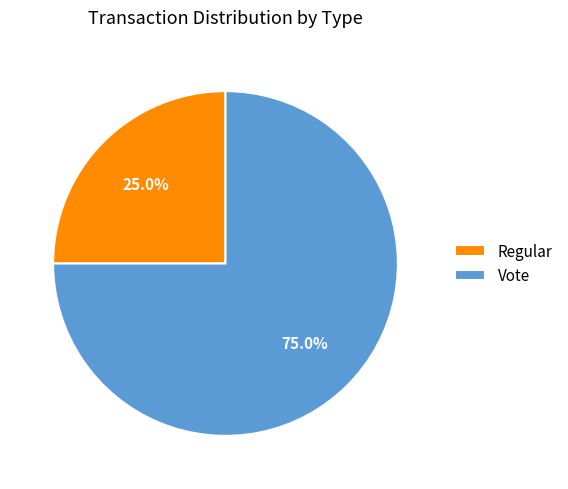

The Vote slice represents 89% of the pie. True or false?

False